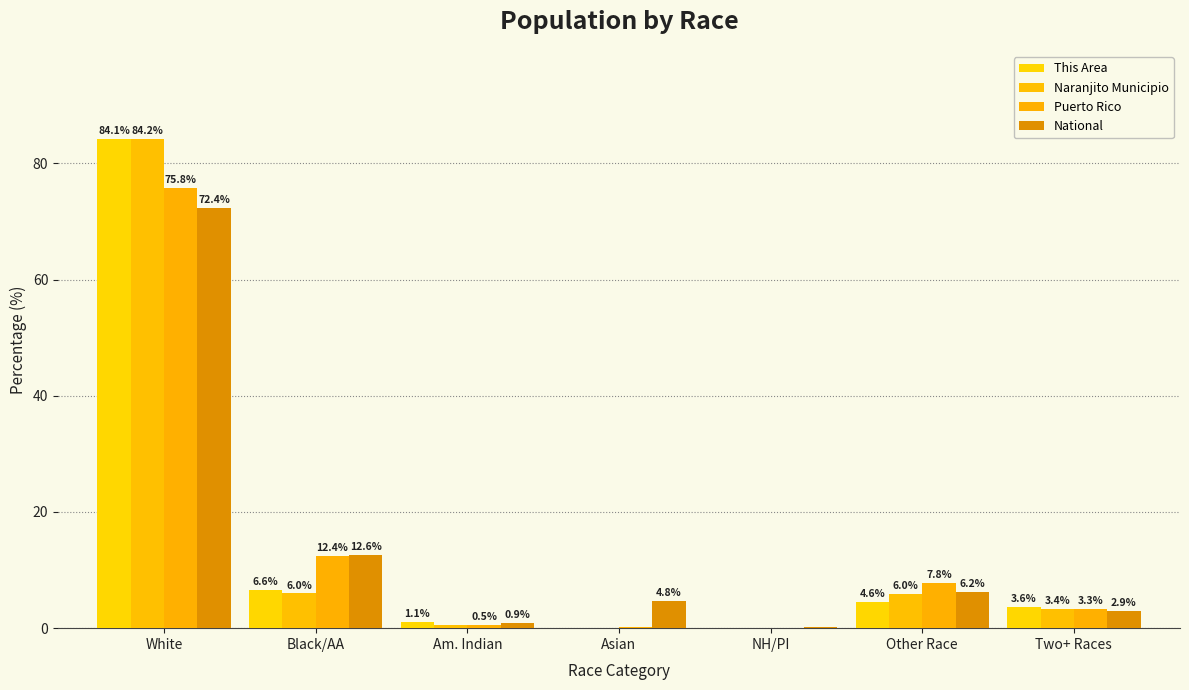

The Naranjito Municipio series shows 1.5 at Other Race. True or false?

False